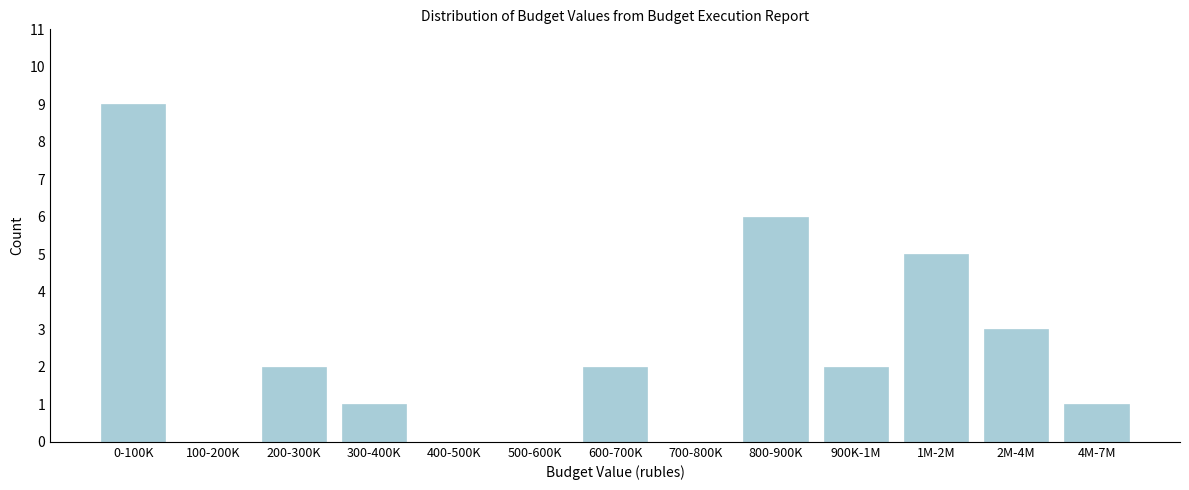

Reading left to right, what are all the values shown in this chart?

0-100K=9	100-200K=0	200-300K=2	300-400K=1	400-500K=0	500-600K=0	600-700K=2	700-800K=0	800-900K=6	900K-1M=2	1M-2M=5	2M-4M=3	4M-7M=1